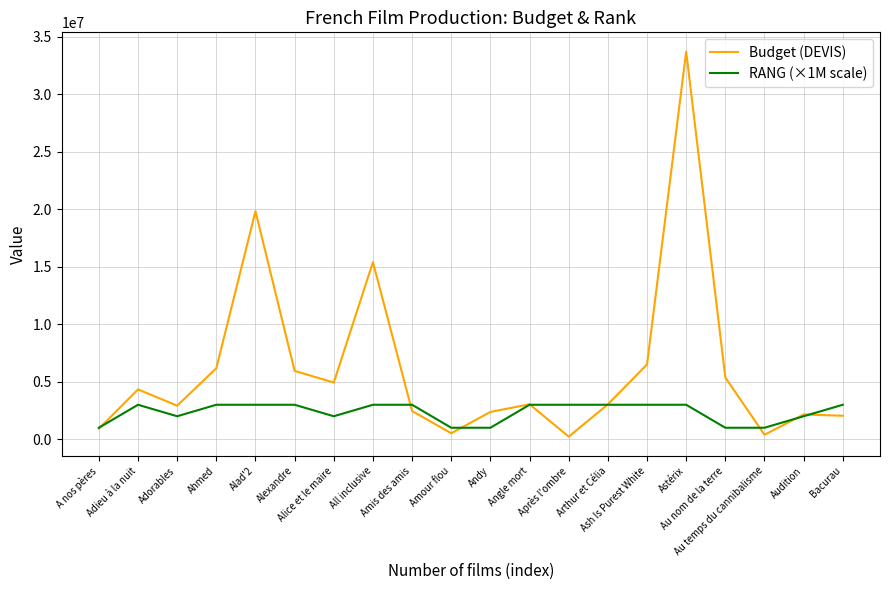

How many series are shown in this chart?

2